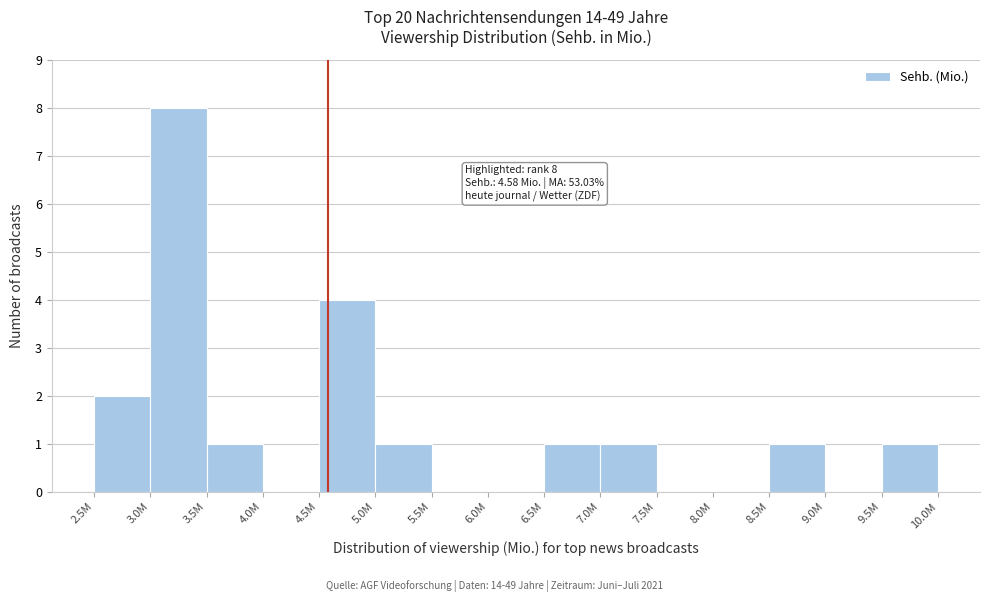

Reading right to left, what are all the values shown in this chart?

9.5M=1	9.0M=0	8.5M=1	8.0M=0	7.5M=0	7.0M=1	6.5M=1	6.0M=0	5.5M=0	5.0M=1	4.5M=4	4.0M=0	3.5M=1	3.0M=8	2.5M=2